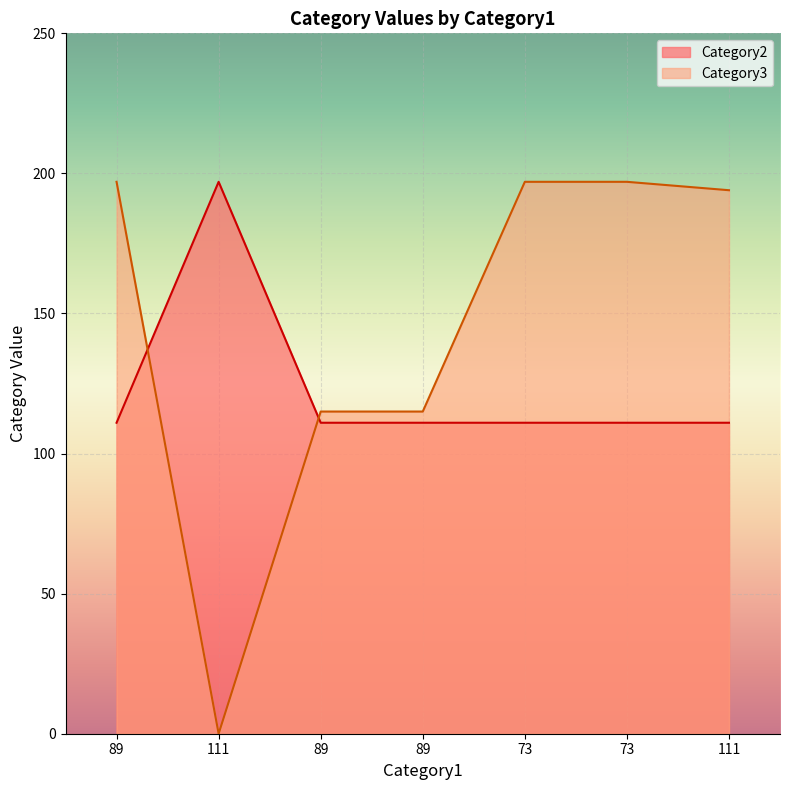

What is the spread (max minus min) of values at 89?

86